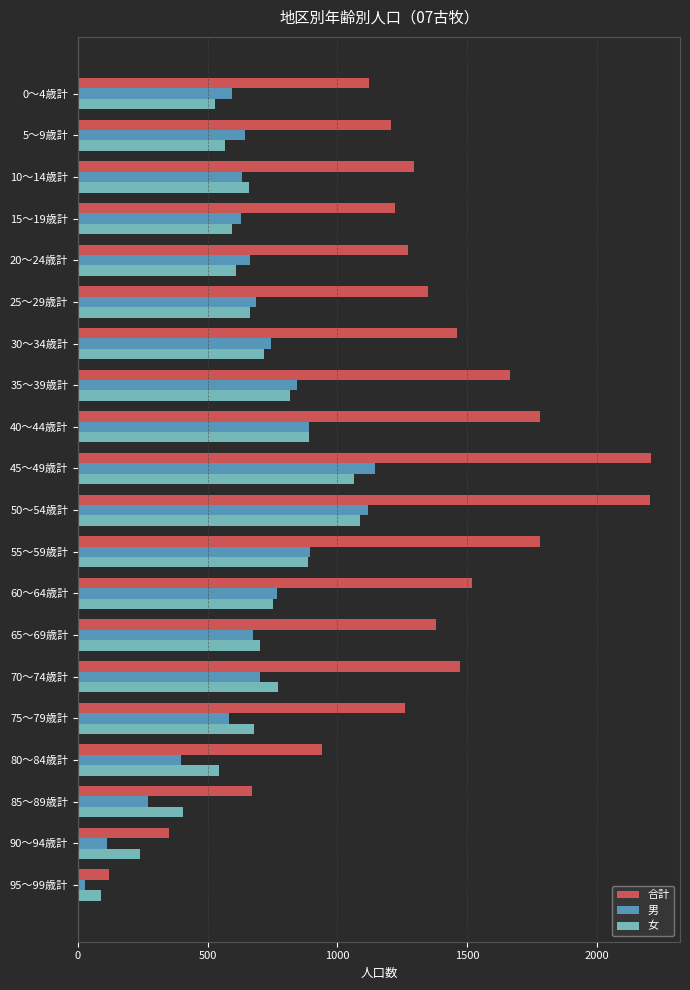

At how many categories does at least one series exceed 158?

19